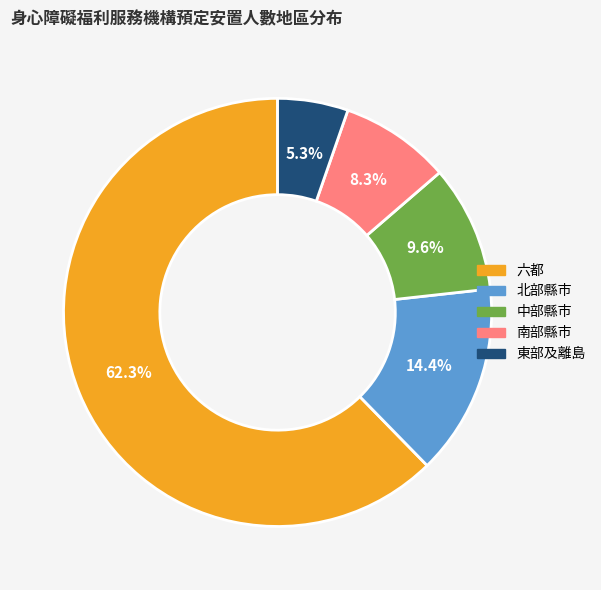

Does any single category account for the majority?

Yes